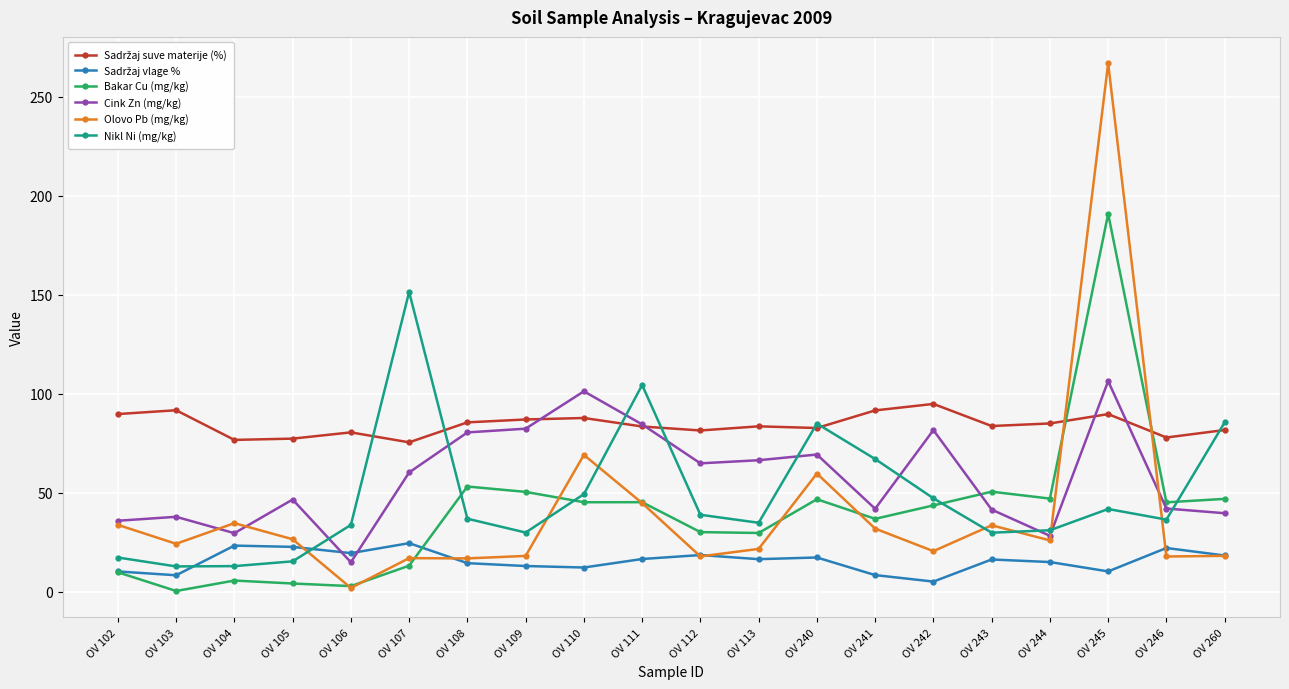

Is the value of Nikl Ni (mg/kg) at OV 113 greater than the value of Olovo Pb (mg/kg) at OV 242?

Yes